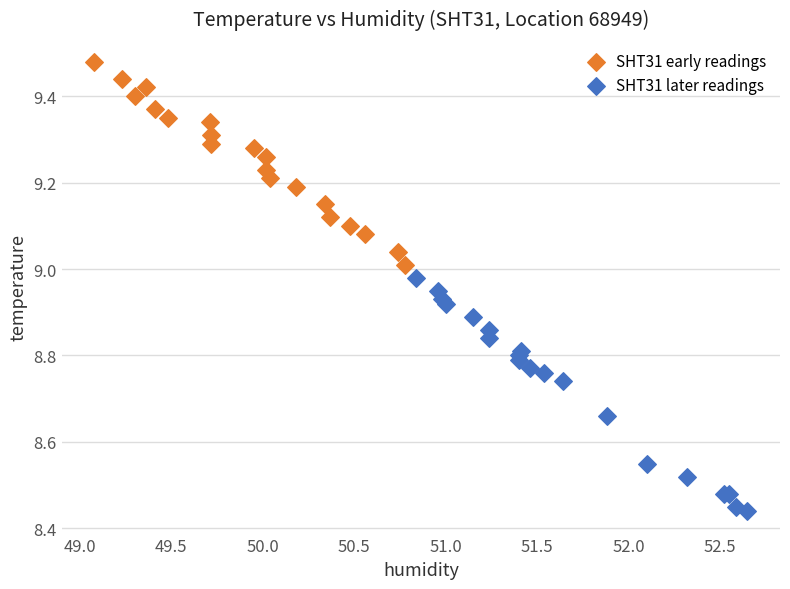

Which series contains the highest Y value?

SHT31 early readings